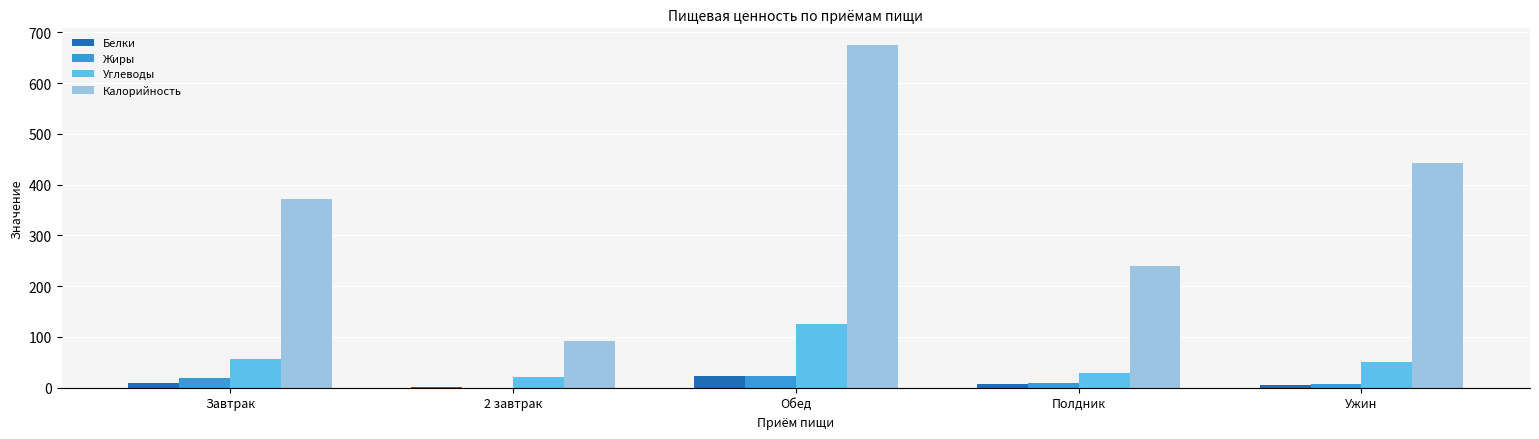

What value does the Белки series have at 2 завтрак?

1.0